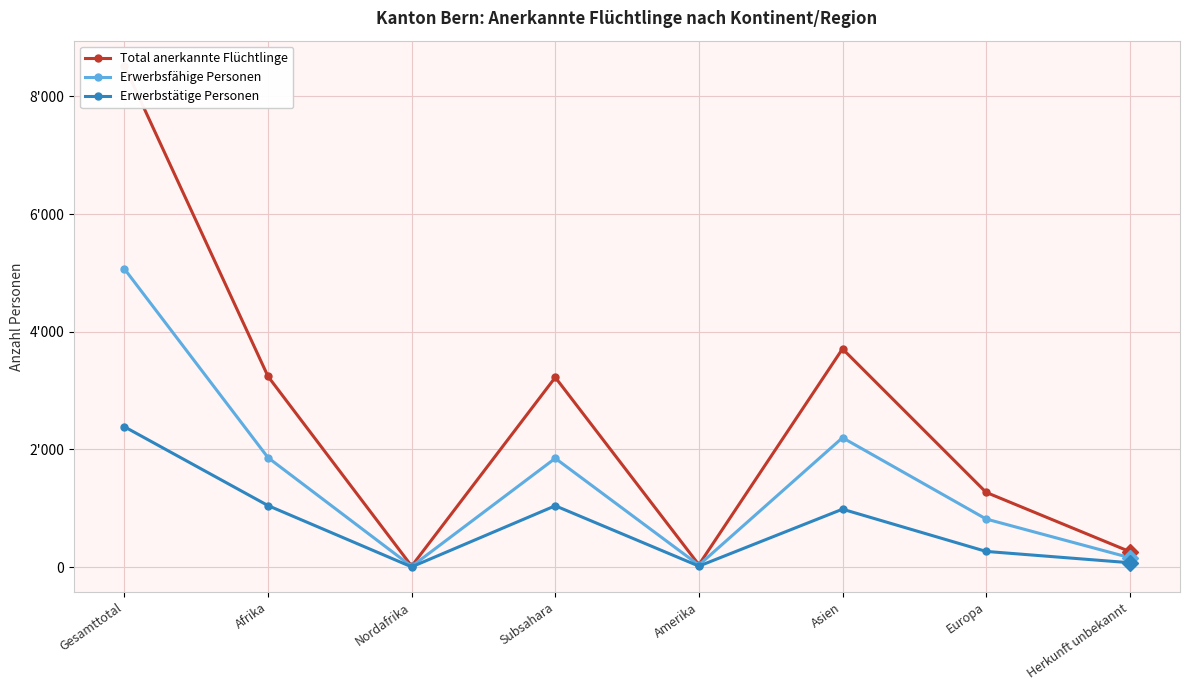

The value of Total anerkannte Flüchtlinge at Herkunft unbekannt is 263. True or false?

True